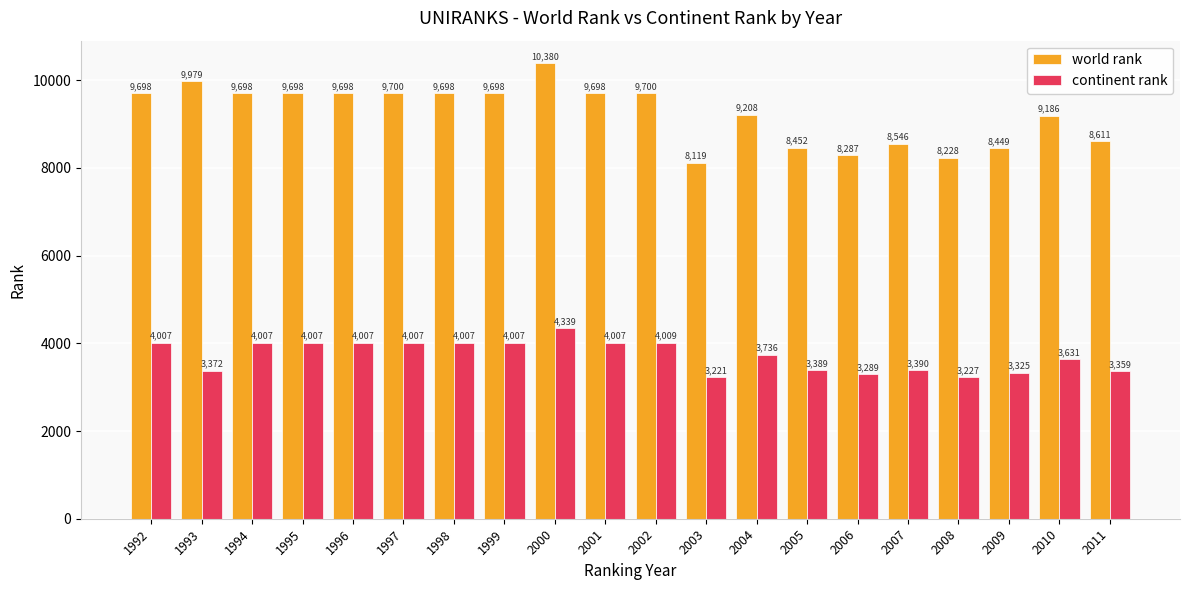

Reading right to left, list all the values displayed in this chart.

world rank: 8611	9186	8449	8228	8546	8287	8452	9208	8119	9700	9698	10380	9698	9698	9700	9698	9698	9698	9979	9698
continent rank: 3359	3631	3325	3227	3390	3289	3389	3736	3221	4009	4007	4339	4007	4007	4007	4007	4007	4007	3372	4007